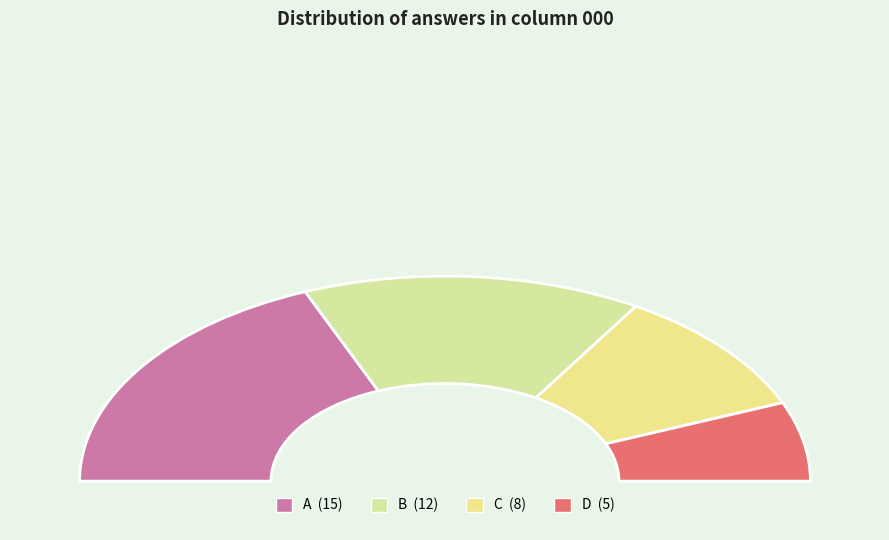

How many slices are in this pie chart?

4